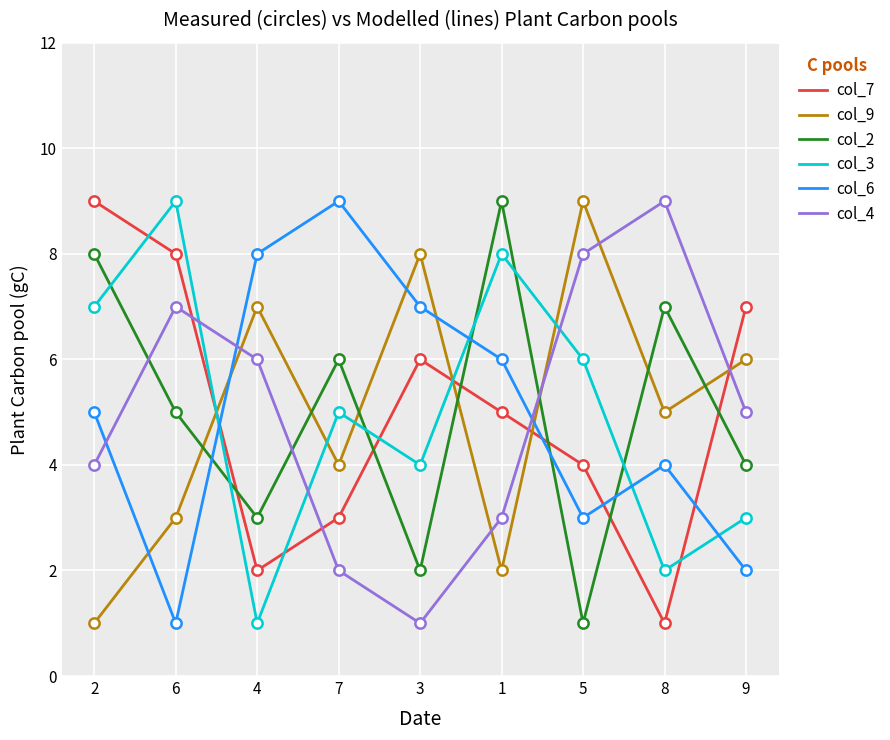

Between 1 and 5, which series saw the biggest shift?

col_2